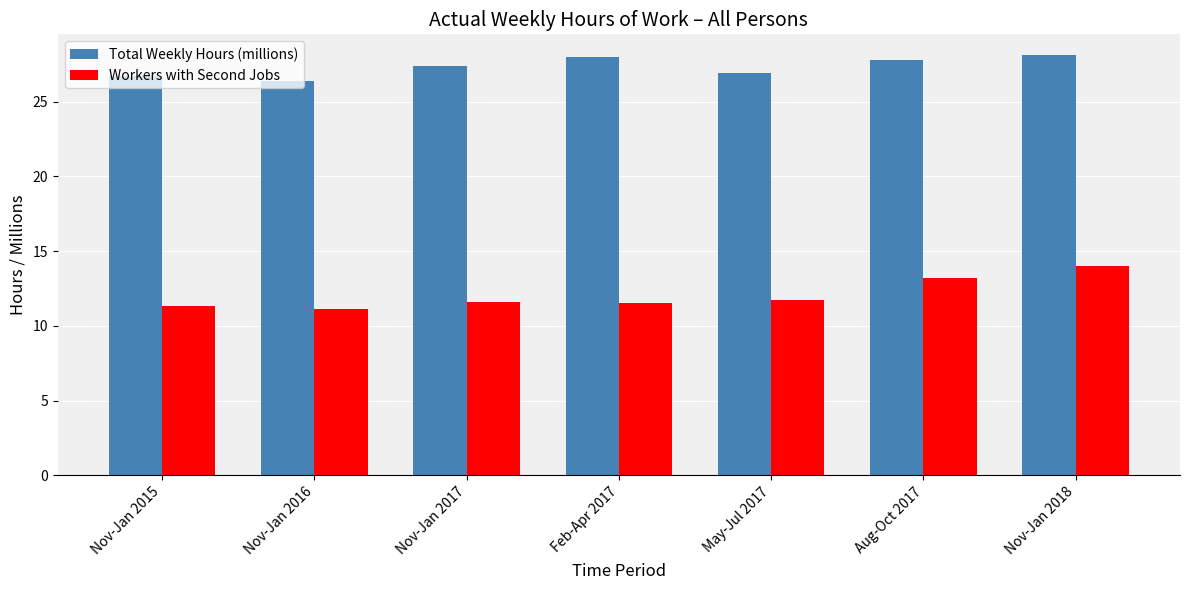

The Total Weekly Hours (millions) series shows 40.3 at May-Jul 2017. True or false?

False